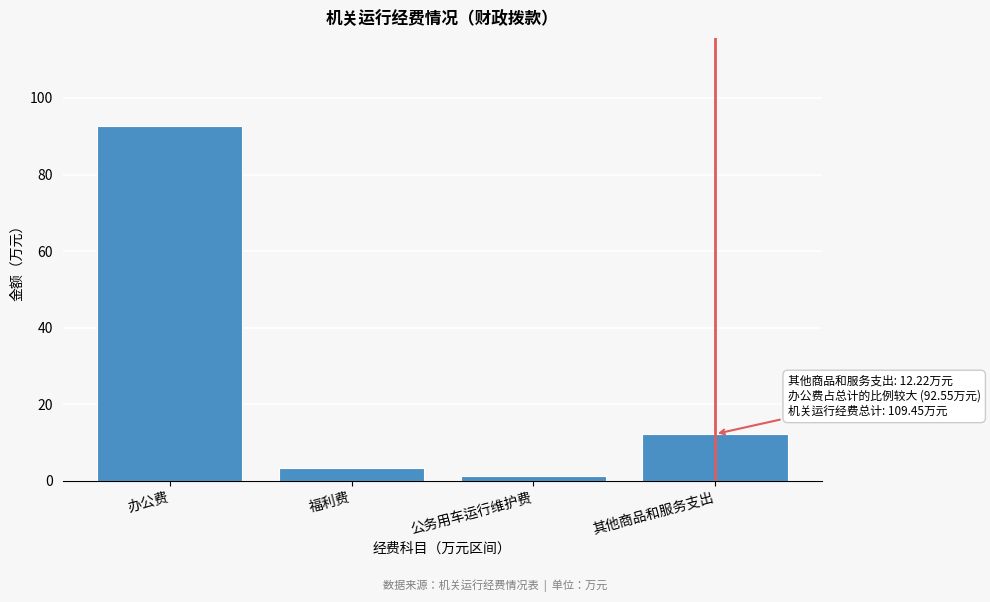

What is the value of the 2nd bar from the left?

3.3